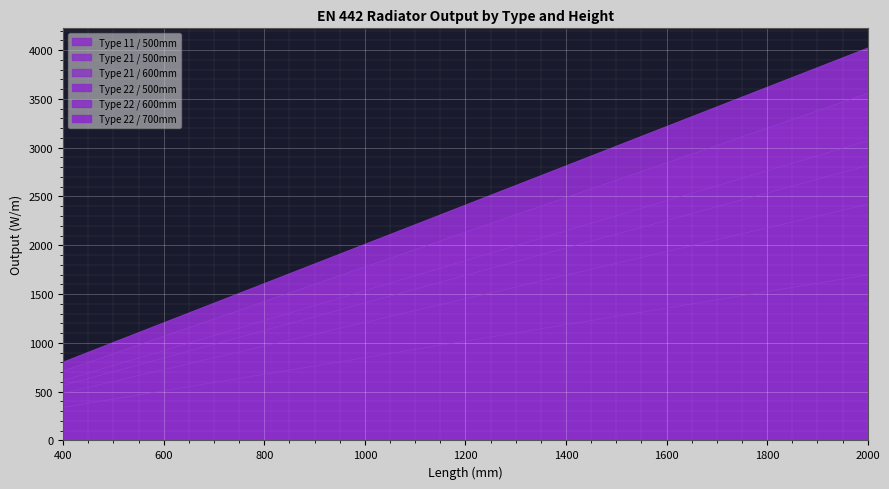

True or false: Type 21 / 500mm has a value of 2420 at 2000.

True